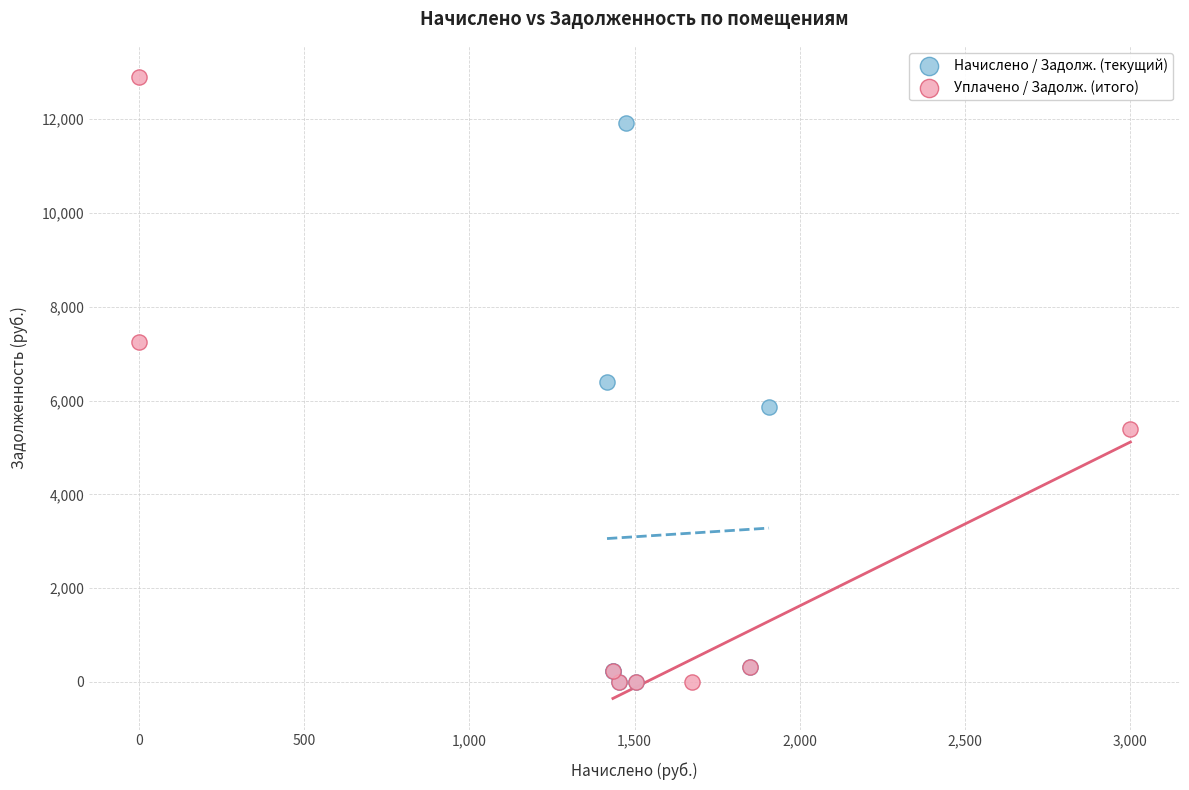

What are all the series names shown in the legend?

Начислено / Задолж. (текущий), Уплачено / Задолж. (итого)